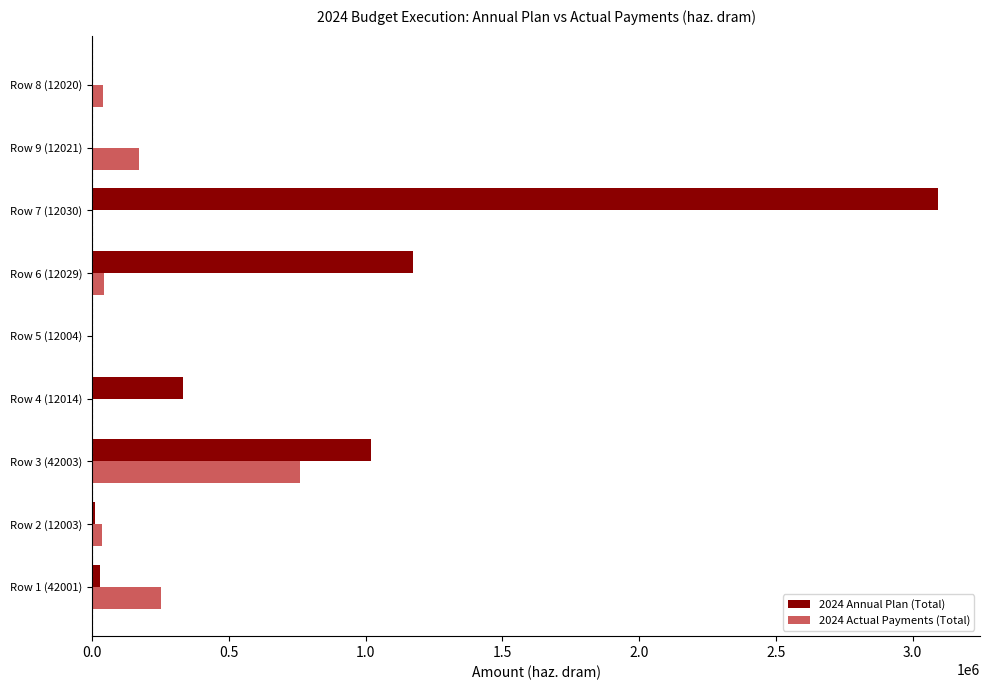

The value of 2024 Annual Plan (Total) at Row 9 (12021) is 1315427.6. True or false?

False